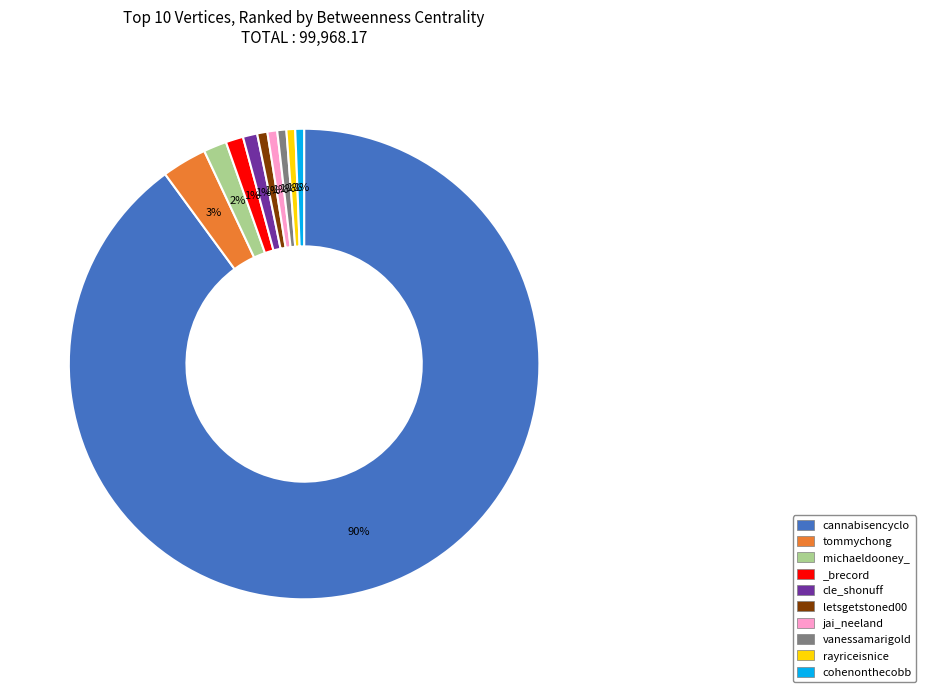

What percentage is the michaeldooney_ slice, to the nearest percent?

2%